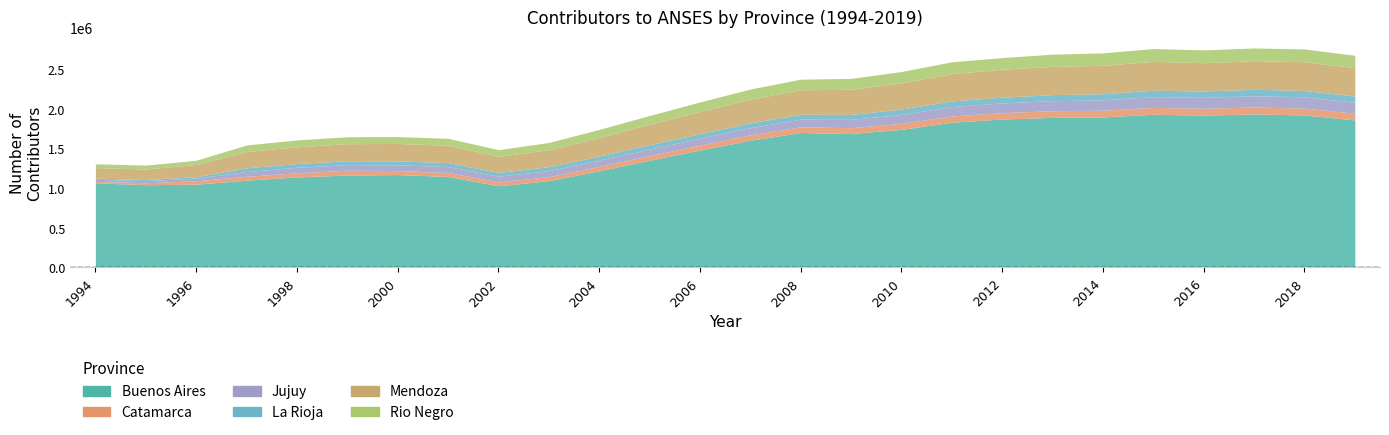

True or false: Jujuy and La Rioja intersect in this chart.

False